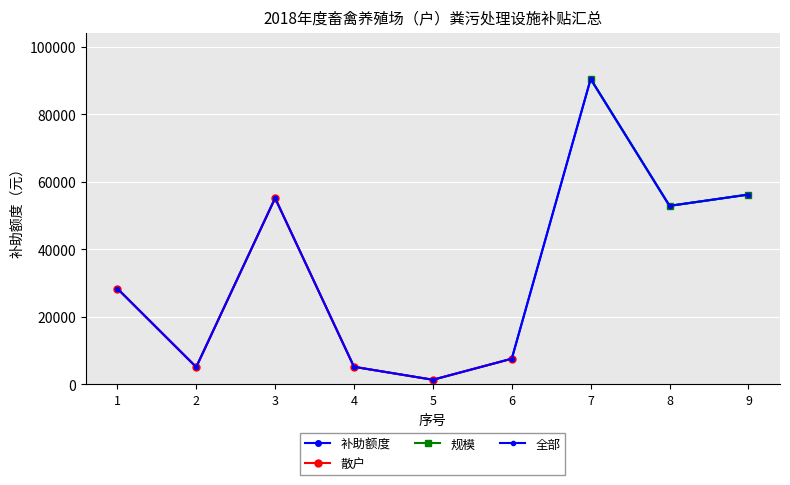

Reading left to right, transcribe all the data shown in this chart.

1=28400	2=5120	3=55200	4=5200	5=1360	6=7600	7=90500	8=52900	9=56250